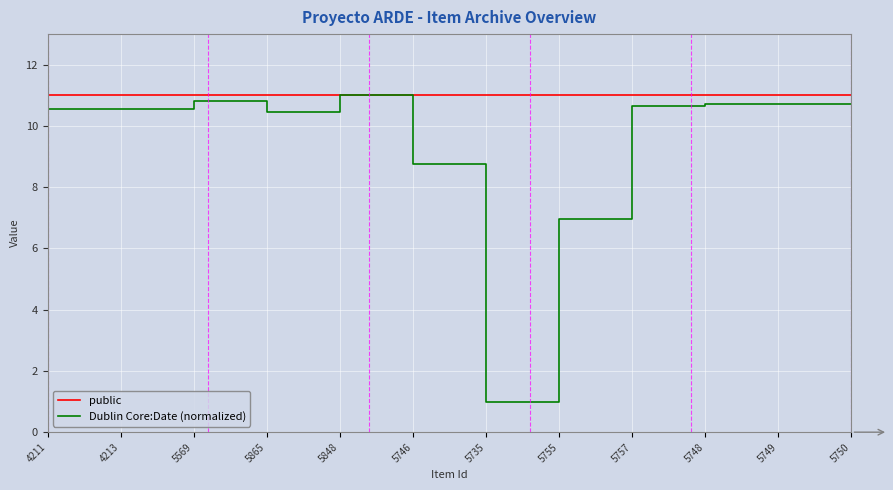

What is the maximum value shown in the chart?

11.0